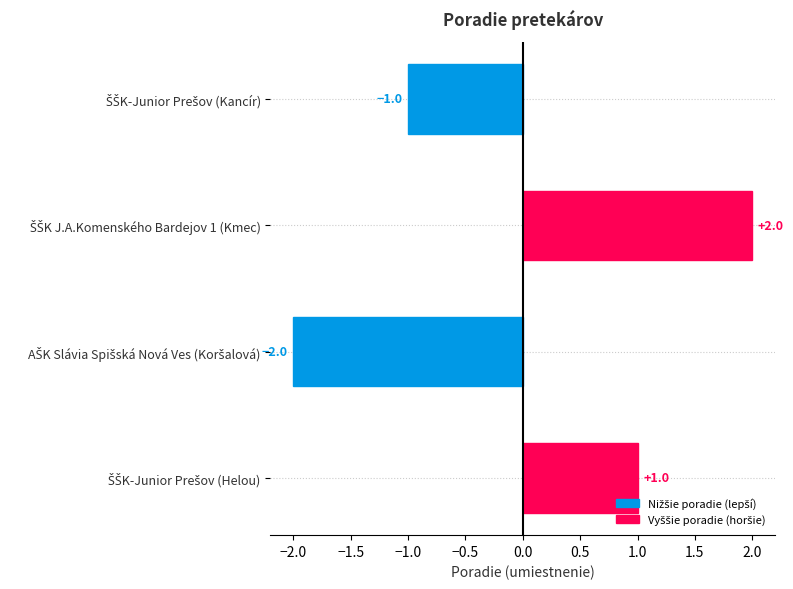

What is the value of the 3rd bar from the top?

-2